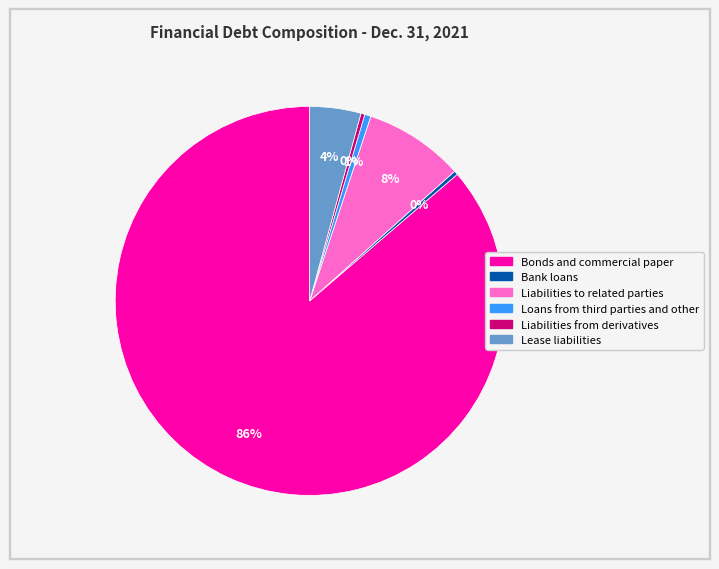

Which slice is the largest?

Bonds and commercial paper